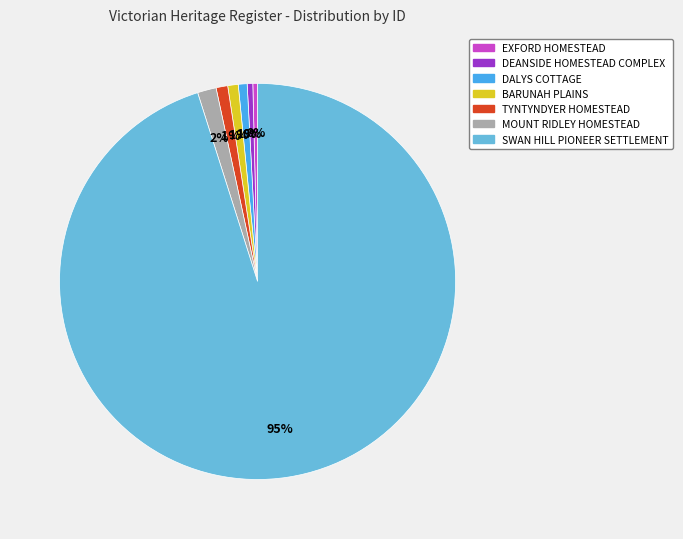

Combined, do DALYS COTTAGE and BARUNAH PLAINS account for over 50%?

No